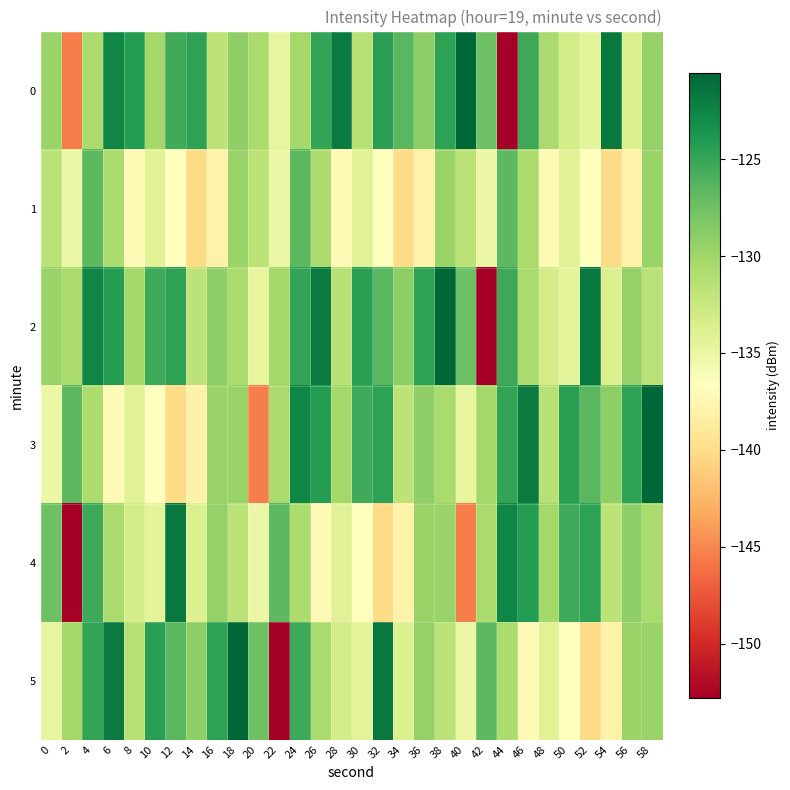

At which category does the chart reach its minimum across all series?

44